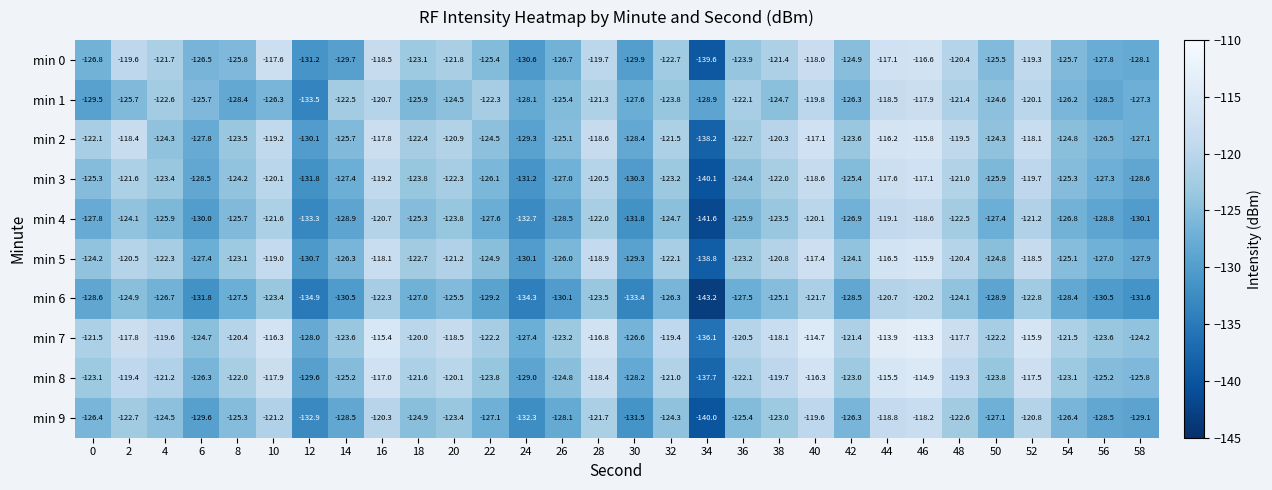

At 30, list the series in order from smallest to largest.

min 6, min 4, min 9, min 3, min 0, min 5, min 2, min 8, min 1, min 7